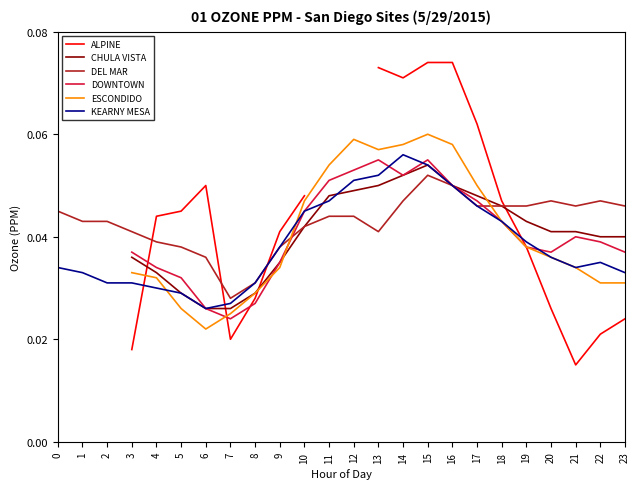

Which series has the largest total across all categories?

DEL MAR